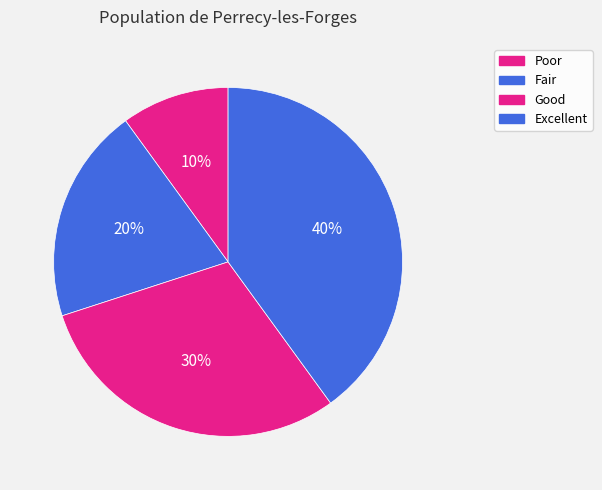

Which slice is the smallest?

Poor